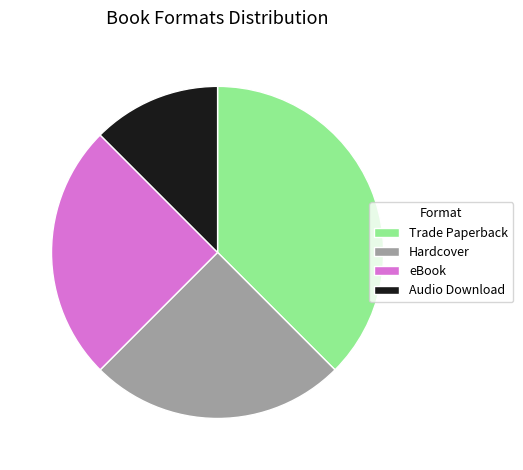

Approximately how many times larger is the value at eBook compared to Trade Paperback?

0.7